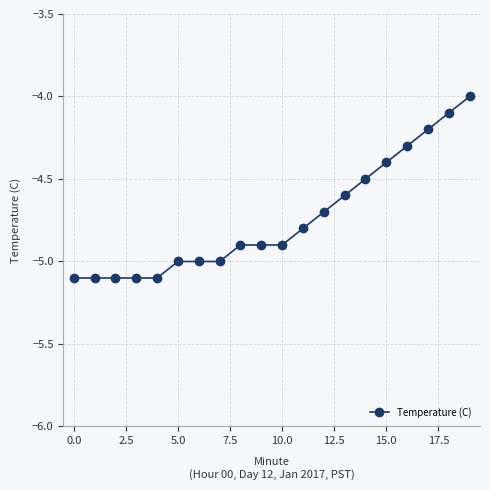

What is the difference between the maximum and second lowest values?

1.1